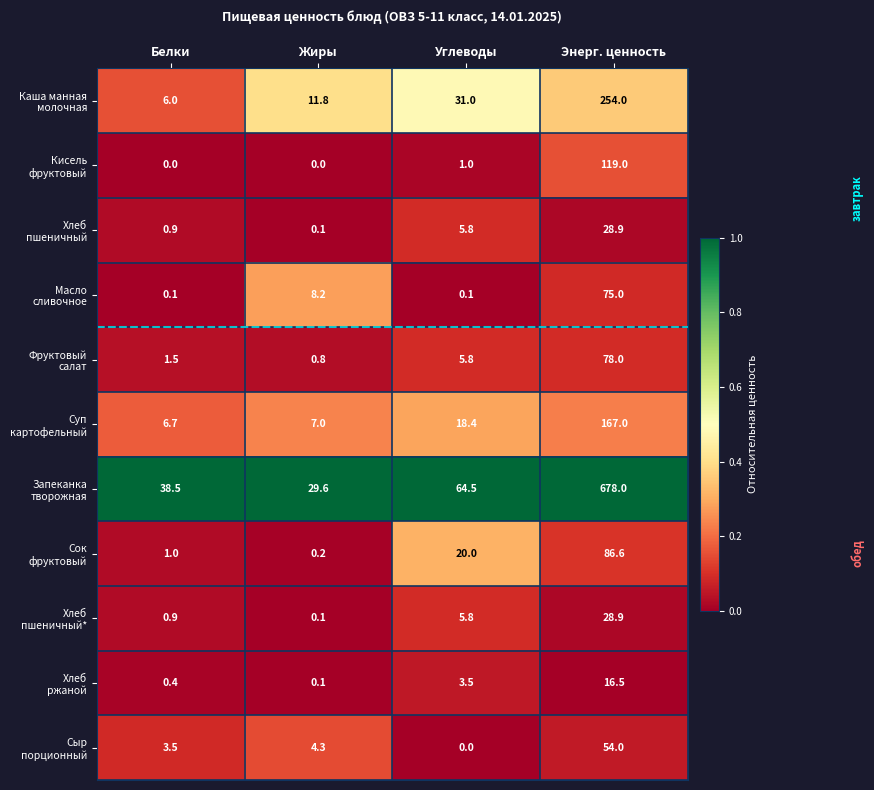

What is the greatest value displayed?

678.0